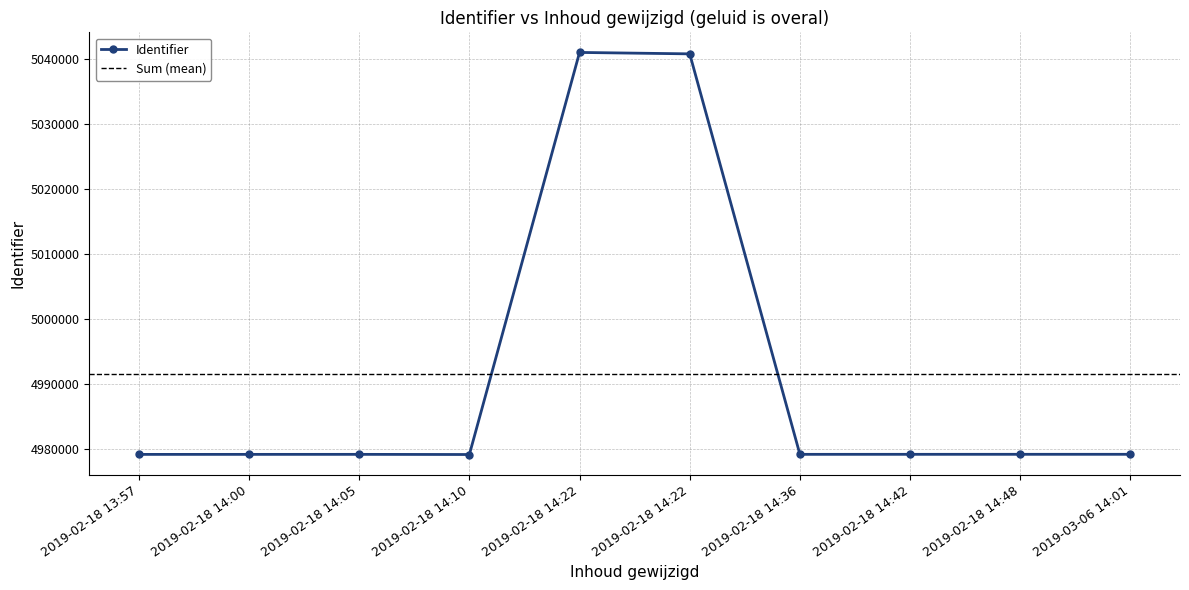

What is the sum of the values at 2019-02-18 14:22 and 2019-02-18 14:36?

10019988